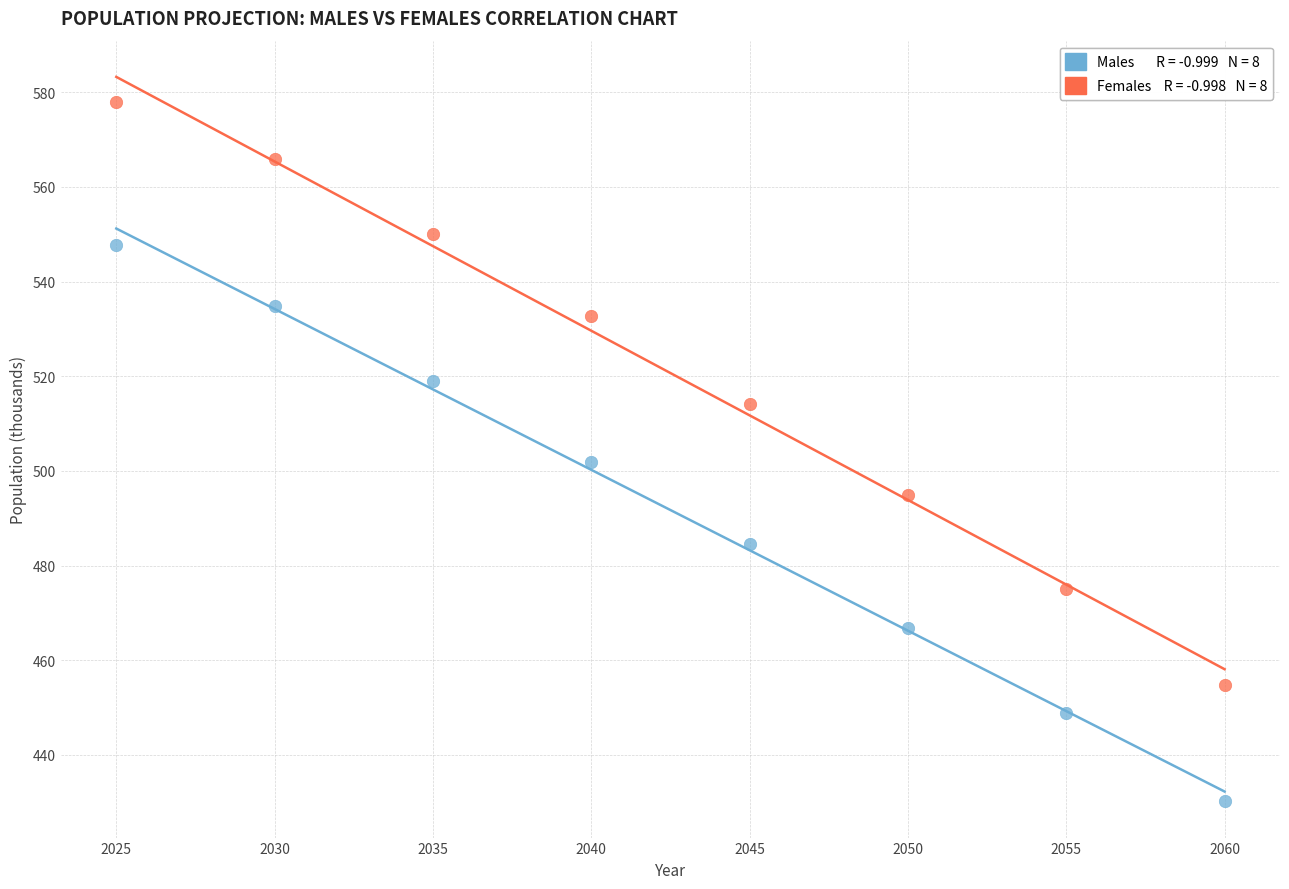

Across all series, what Y value is closest to 504?

501.9